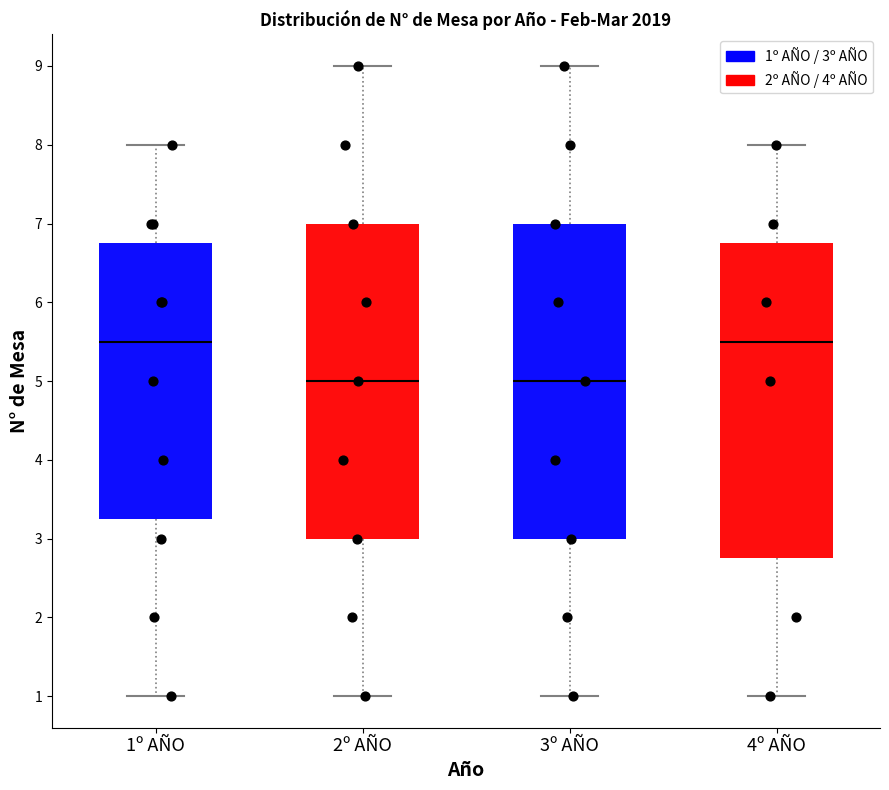

Reading left to right, read every box against the y-axis: the position of its median line, the range the box covers, and the ends of its whiskers. The values are not printed on the chart, so give them approximately, as read against the axis.

1º AÑO: median 5.5, box 3.3 to 6.8, whiskers 1.0 to 8.0
2º AÑO: median 5.0, box 3.0 to 7.0, whiskers 1.0 to 9.0
3º AÑO: median 5.0, box 3.0 to 7.0, whiskers 1.0 to 9.0
4º AÑO: median 5.5, box 2.8 to 6.8, whiskers 1.0 to 8.0